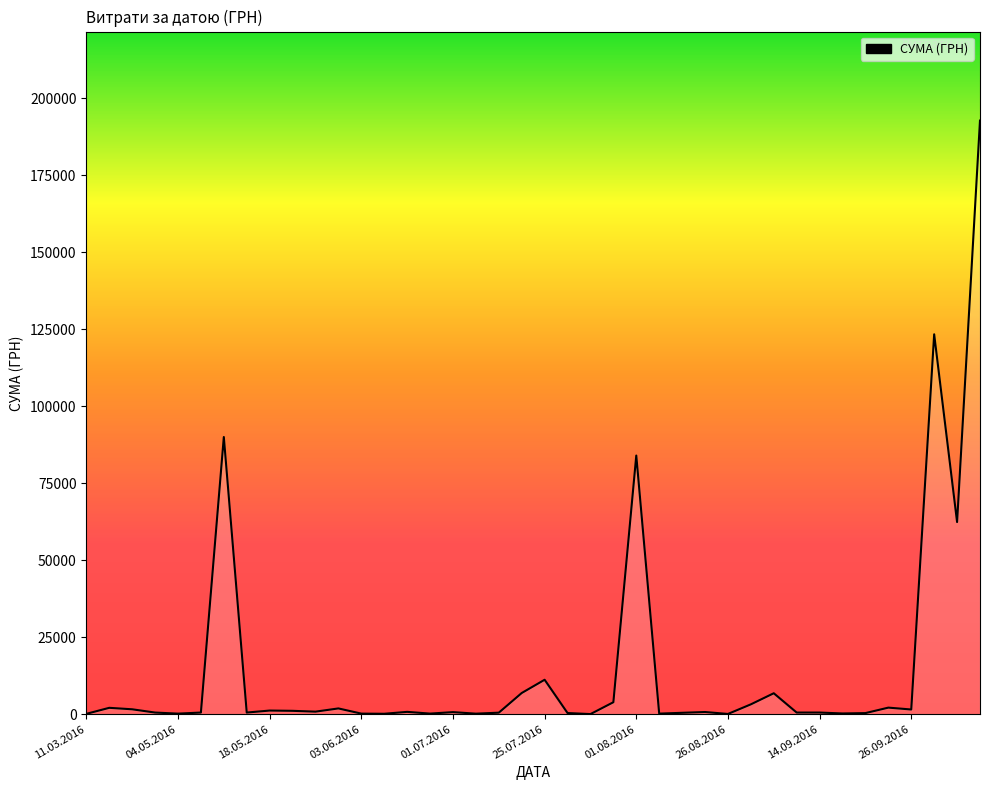

What is the difference between the second highest and second lowest values?

123304.3